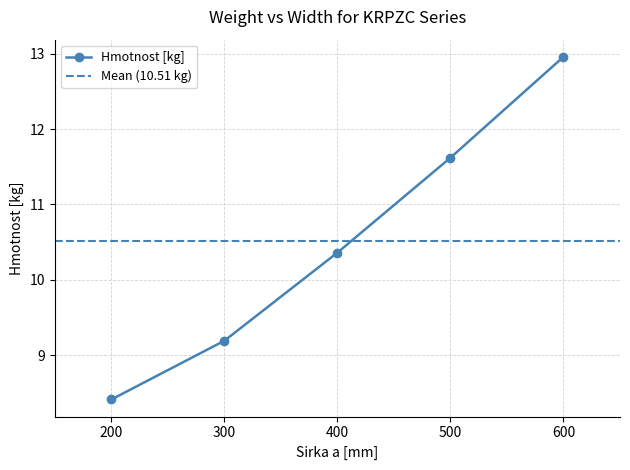

Reading left to right, list all the values displayed in this chart.

200=8.4	300=9.2	400=10.4	500=11.6	600=13.0